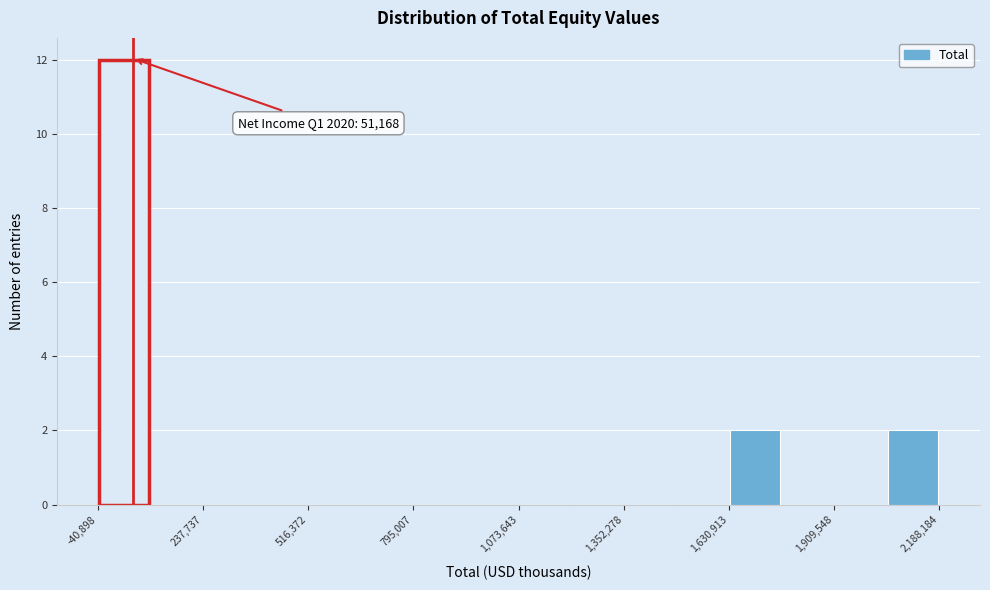

Around what value on the x-axis is the tallest bar? Give the approximate position of its centre, as read against the axis.

50000